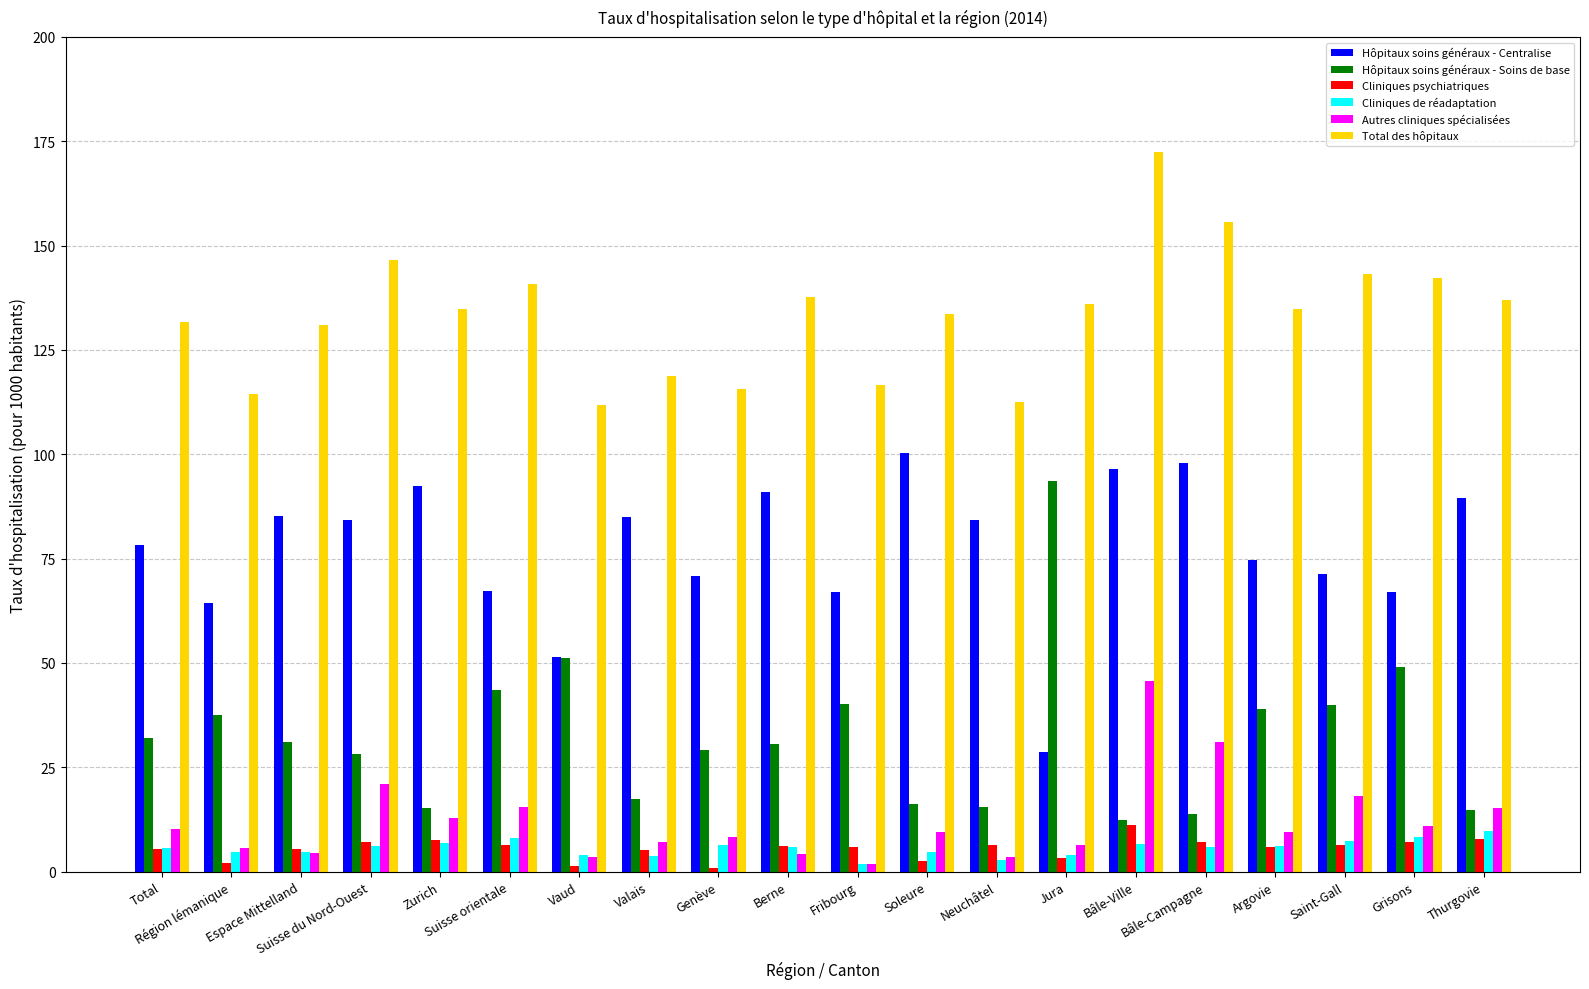

What is the label of the 20th bar from the right?

Total